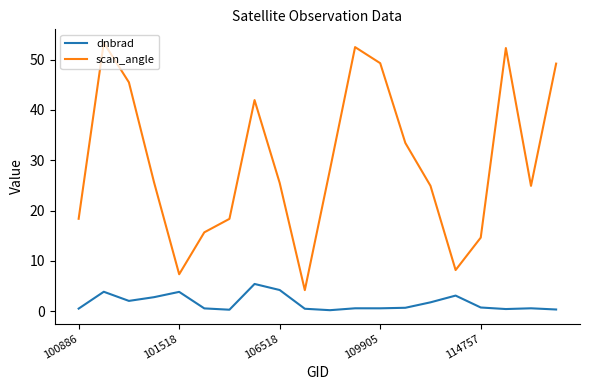

Rank the series by their maximum value, from highest to lowest.

scan_angle, dnbrad